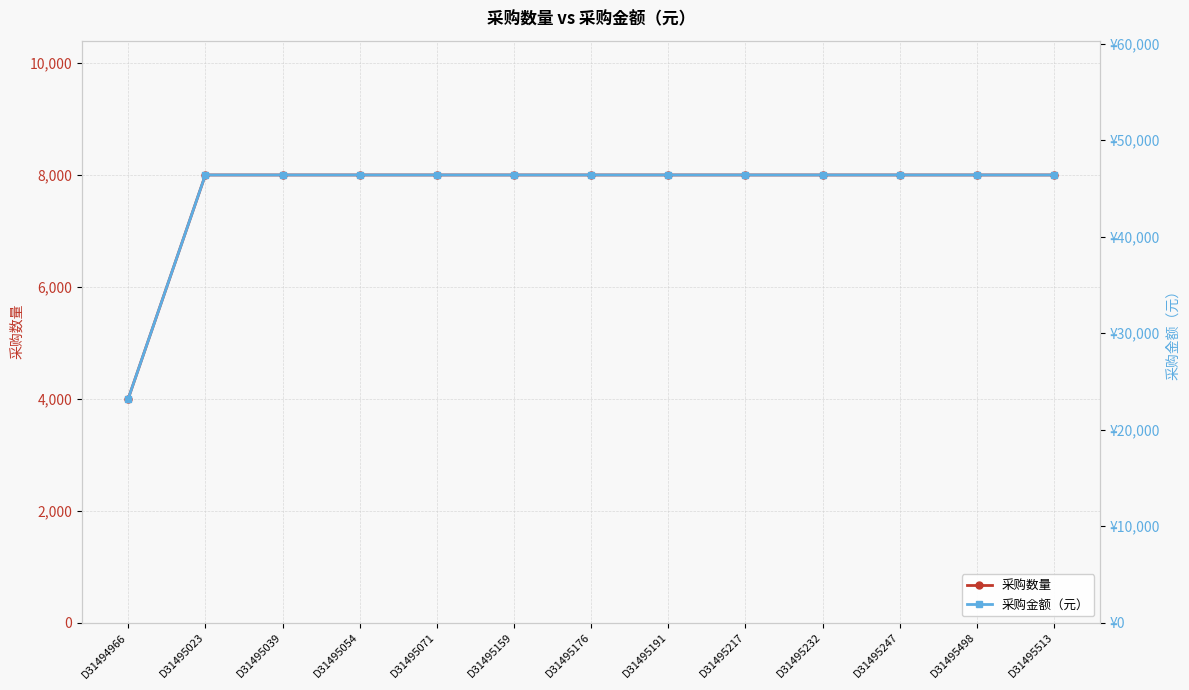

Rank the categories by 采购金额（元） value from highest to lowest.

D31495023, D31495039, D31495054, D31495071, D31495159, D31495176, D31495191, D31495217, D31495232, D31495247, D31495498, D31495513, D31494966